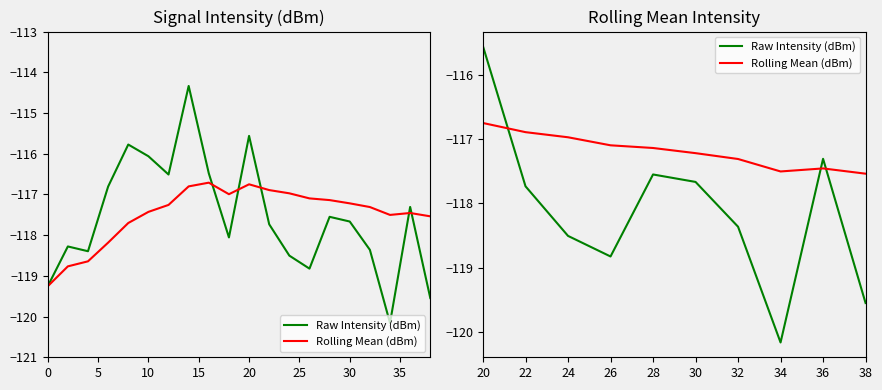

After their last crossing, which series has the higher values: Raw Intensity (dBm) or Rolling Mean (dBm)?

Rolling Mean (dBm)